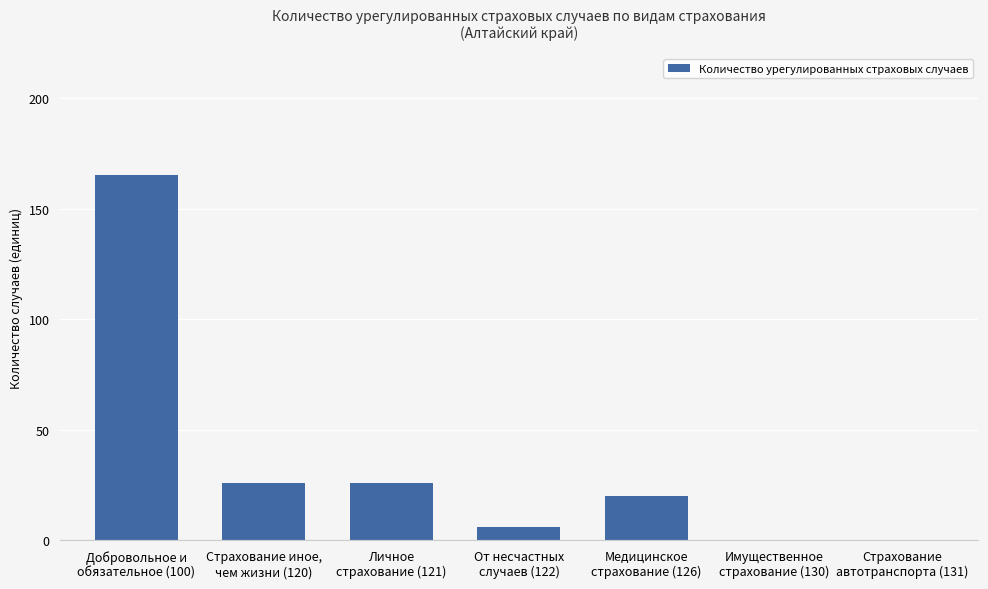

Reading right to left, list all the values displayed in this chart.

Страхование
автотранспорта (131)=0	Имущественное
страхование (130)=0	Медицинское
страхование (126)=20	От несчастных
случаев (122)=6	Личное
страхование (121)=26	Страхование иное,
чем жизни (120)=26	Добровольное и
обязательное (100)=165